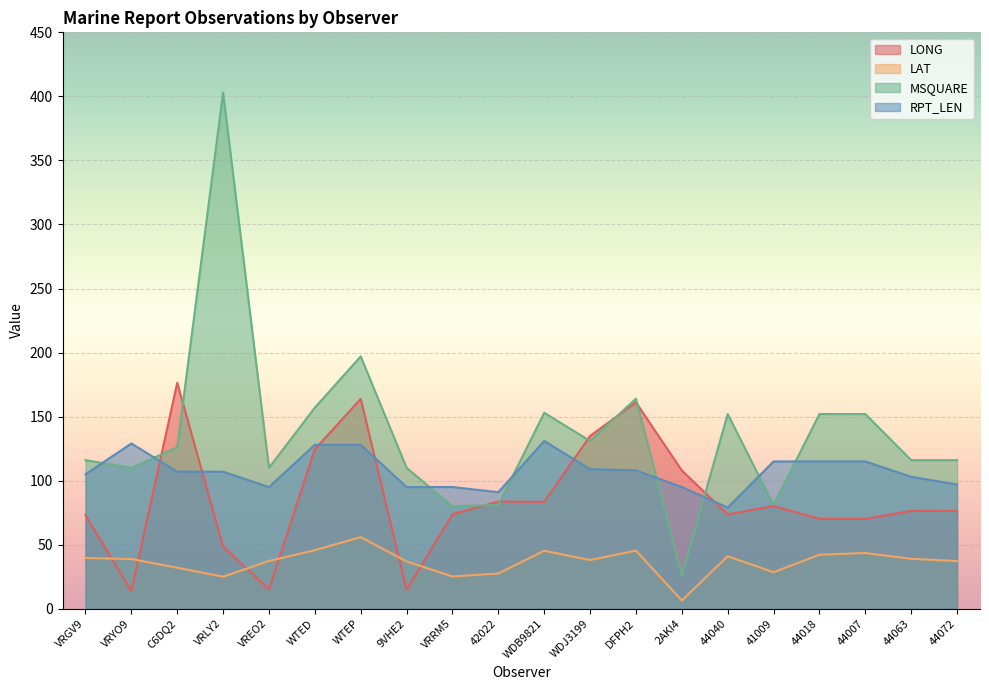

At which category does LAT reach its first local peak?

WTEP